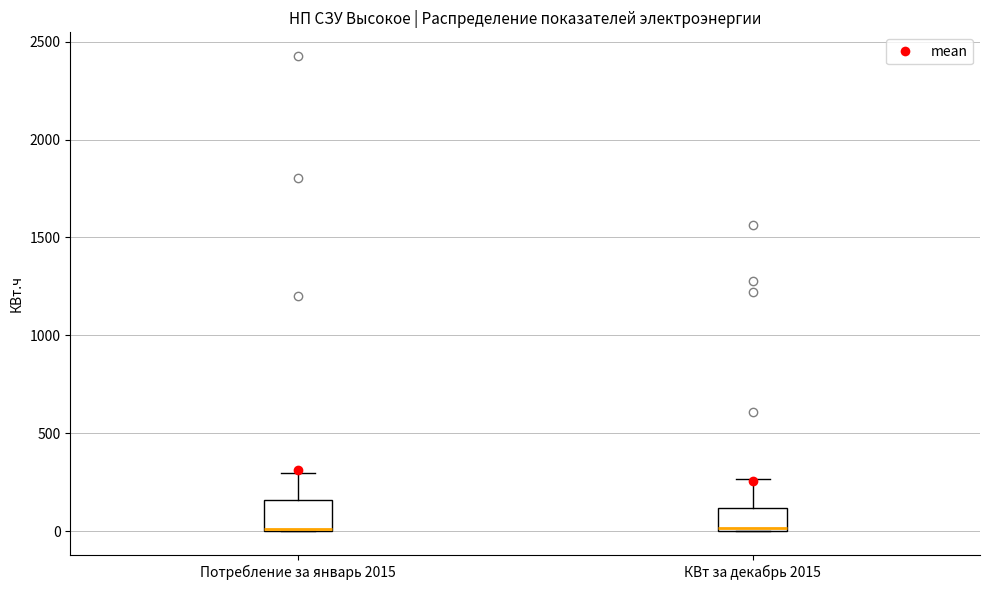

Where is the lower edge of the box for КВт за декабрь 2015 on the y-axis? The values are not printed on the chart, so give them approximately, as read against the axis.

0